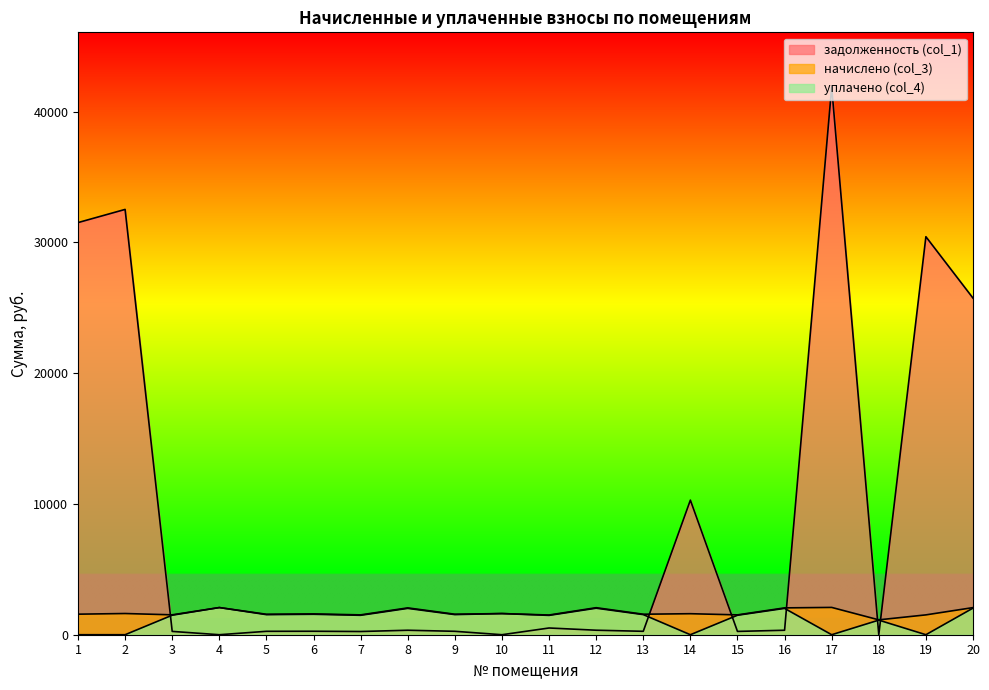

At which category is the sum across all series the highest?

17